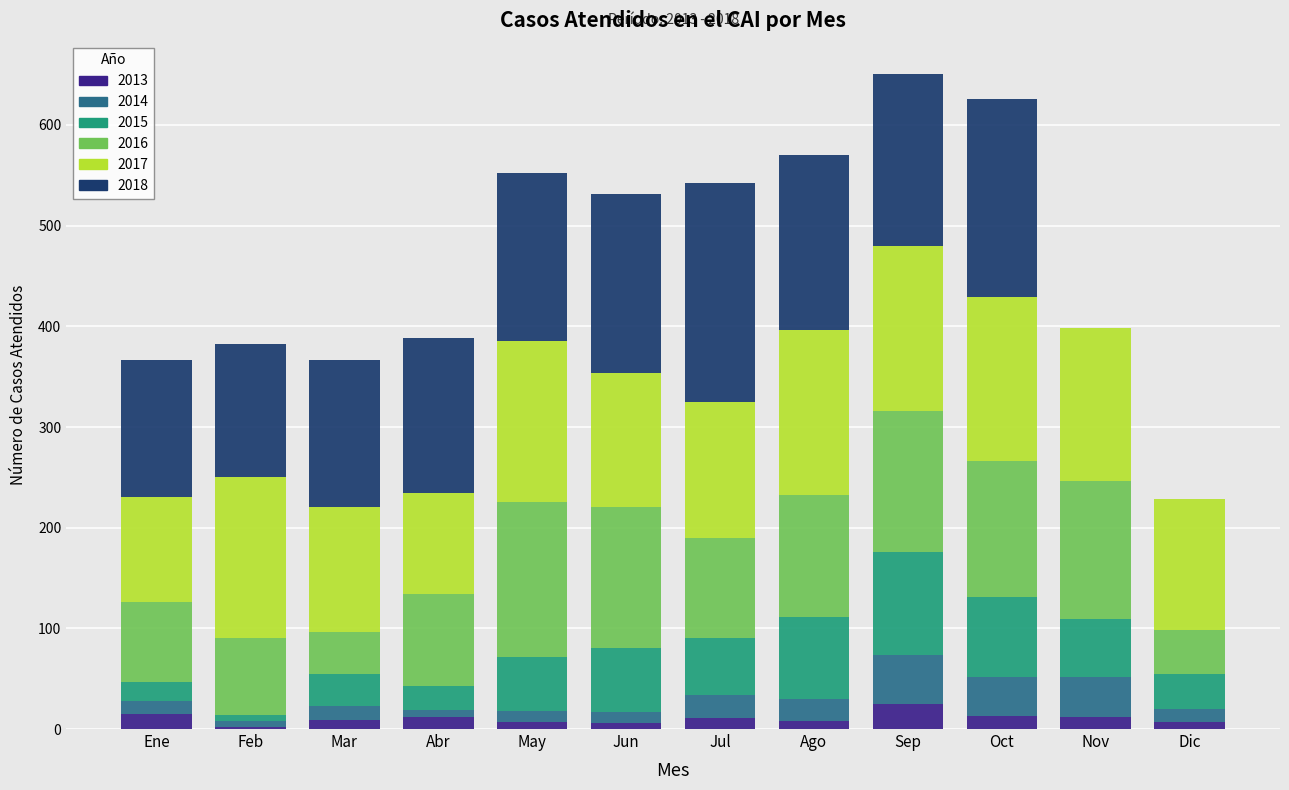

What is the maximum value for 2013?

25